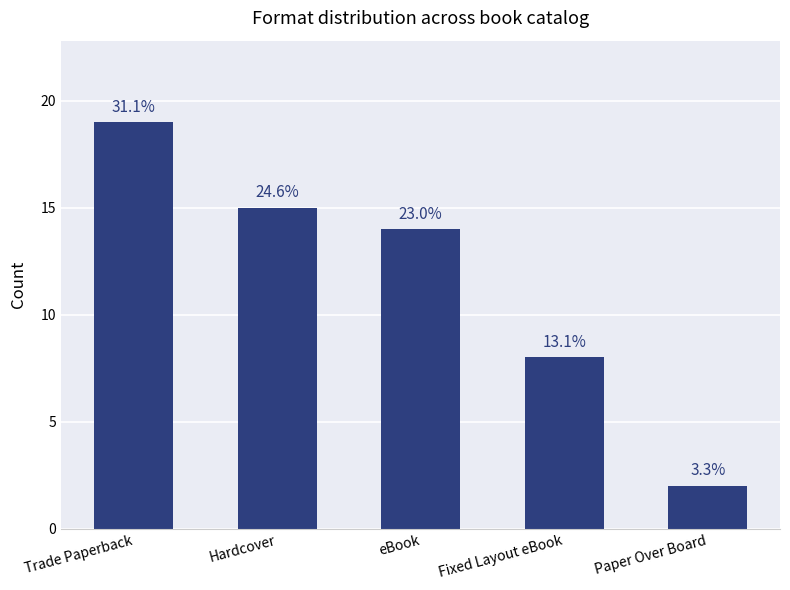

Does the chart contain any negative values?

No